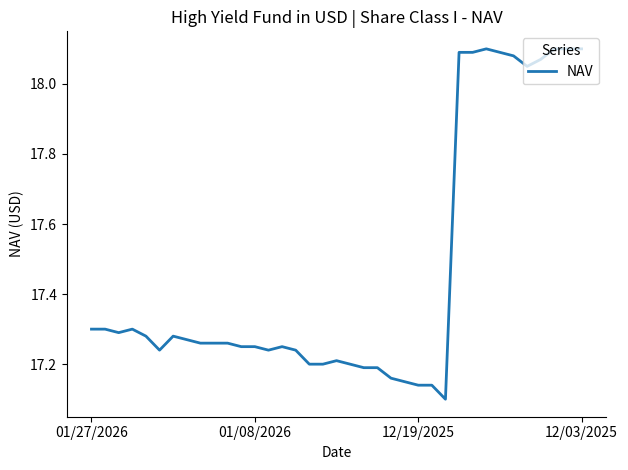

What is the difference between the maximum and minimum values?

1.0